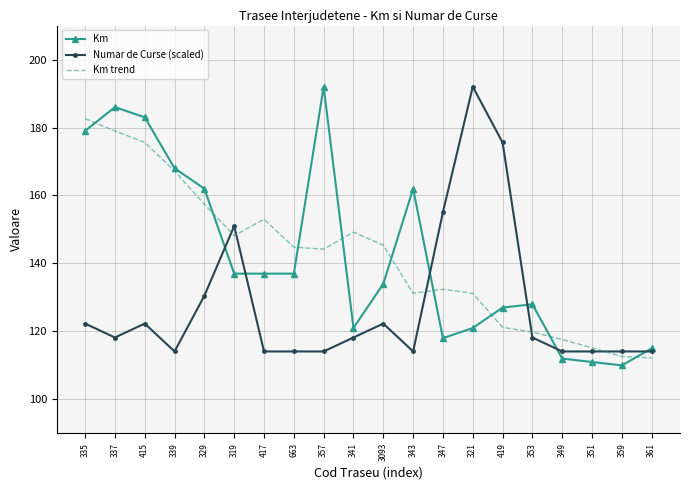

Rank the series at 353 from lowest to highest value.

Numar de Curse (scaled), Km trend, Km